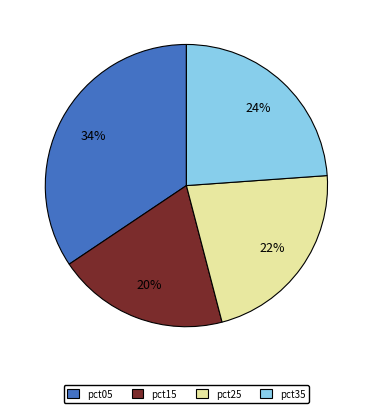

To the nearest percent, what portion does pct05 represent?

34%